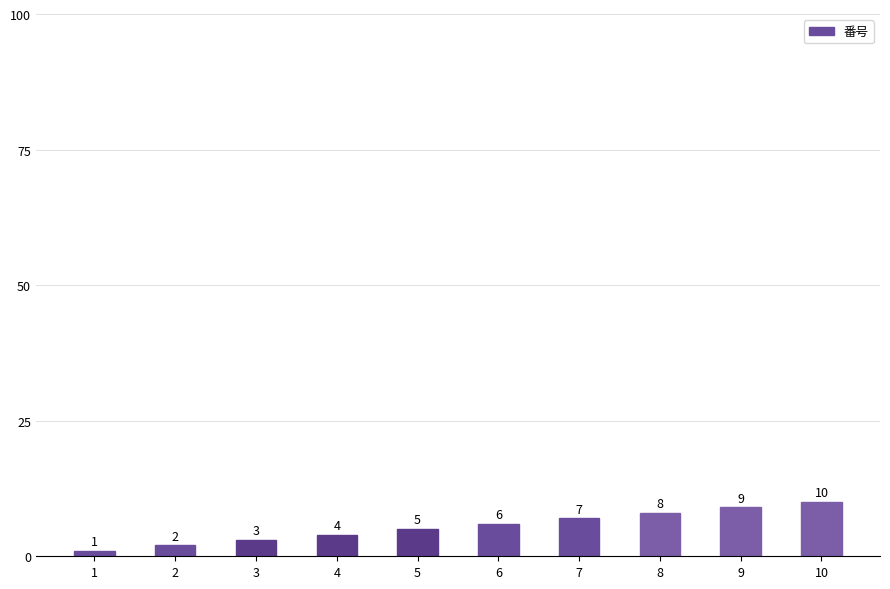

What is the value of the 5th bar from the left?

5